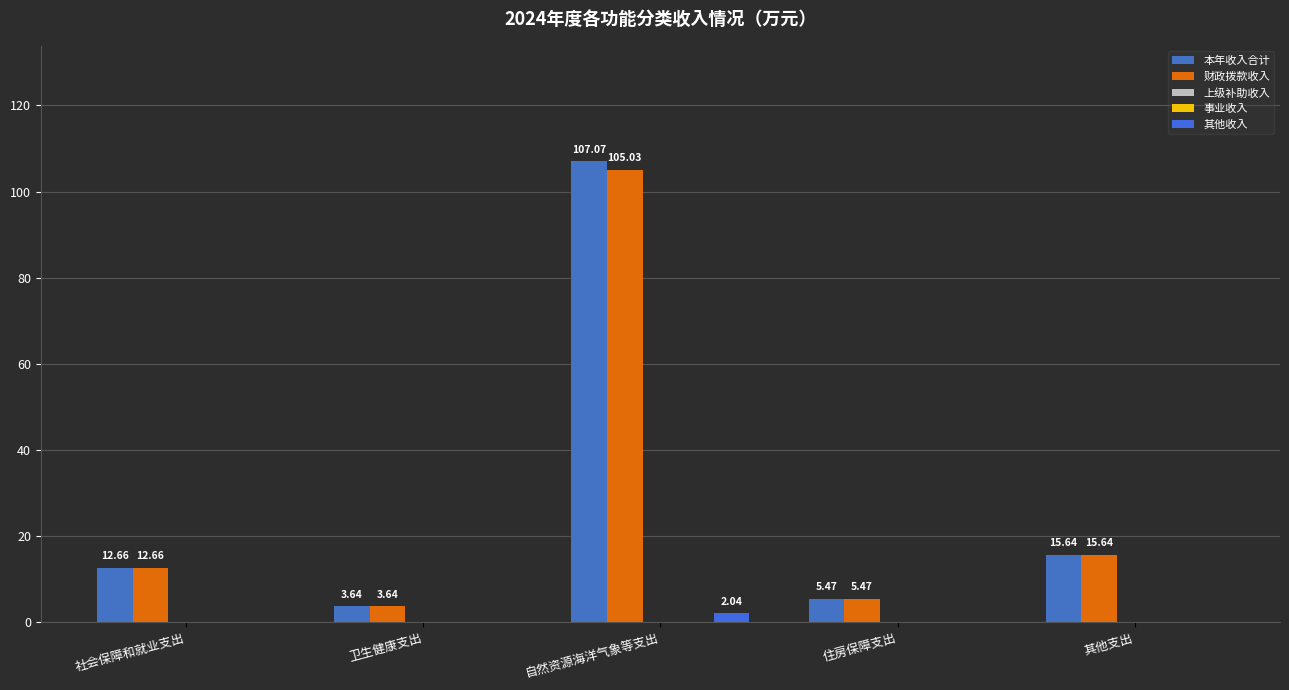

Is it true that 其他收入 equals 0.0 at 住房保障支出?

True